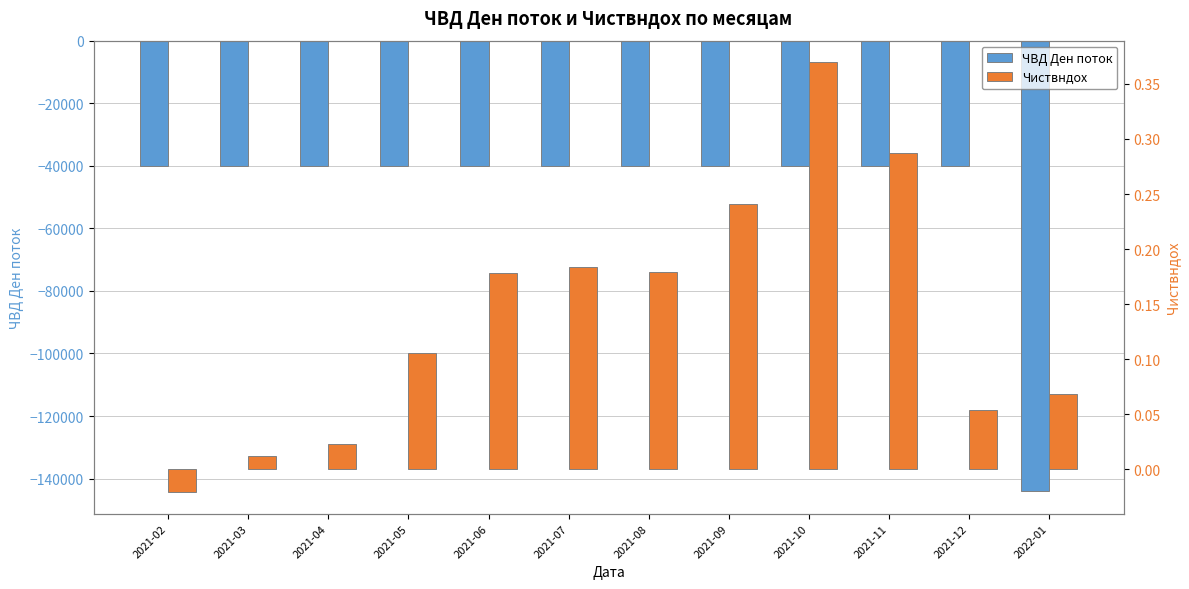

How many data points in Чиствндох are above 0?

11